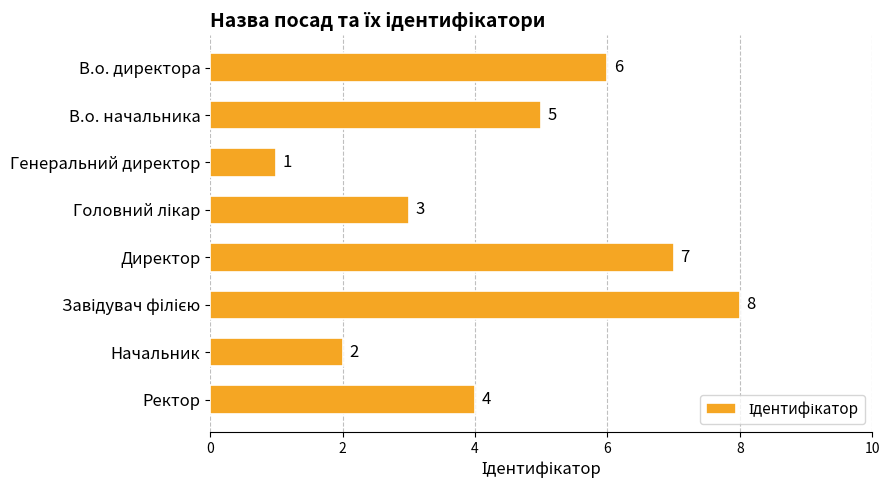

Where is the data nearest to the value 4?

Ректор